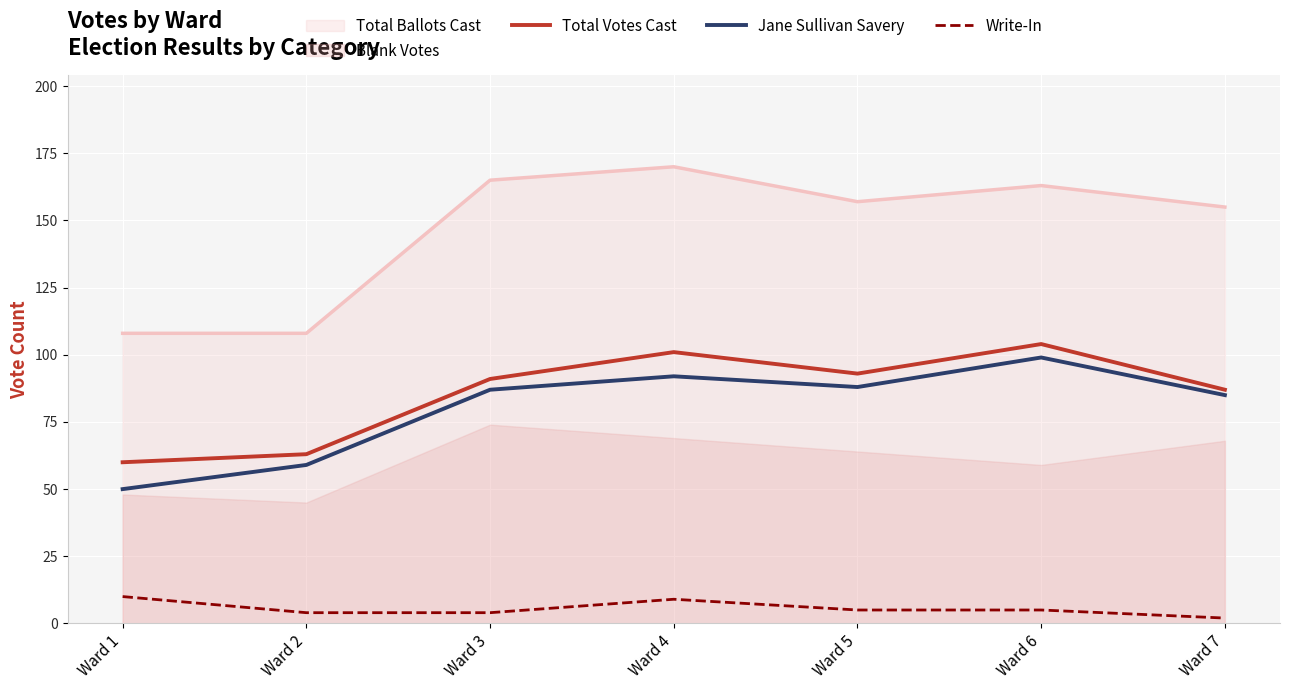

How many values in the Jane Sullivan Savery series exceed 87?

3